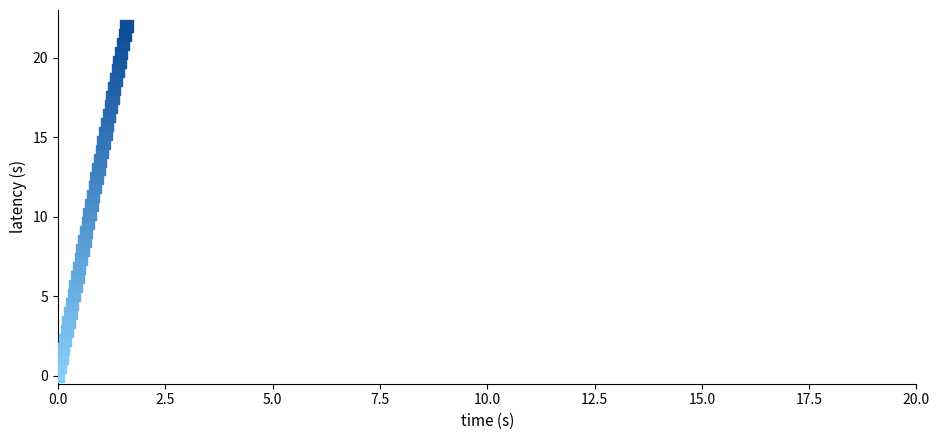

What is the range of X values (max minus min)?

1.6